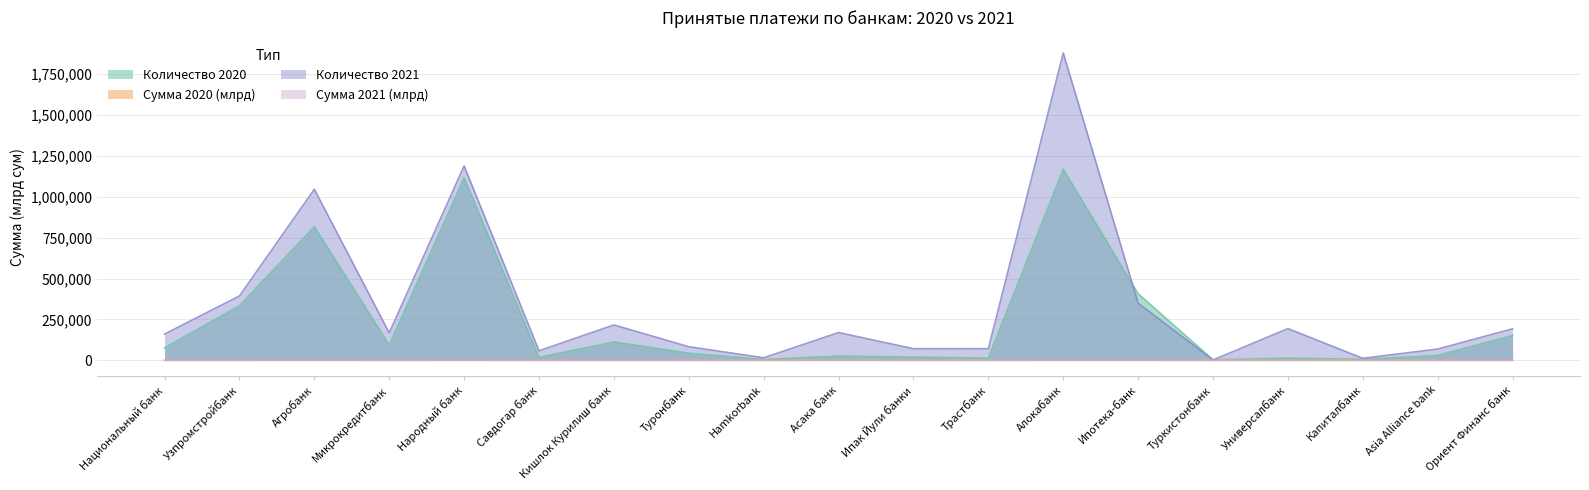

What is the value of the Сумма 2021 (млрд) point at the 12th from the left?

59.3